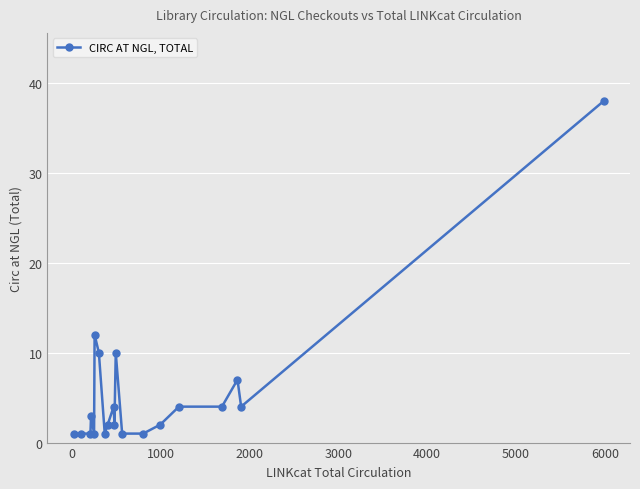

True or false: there are more than 0 points higher than both neighbors.

True